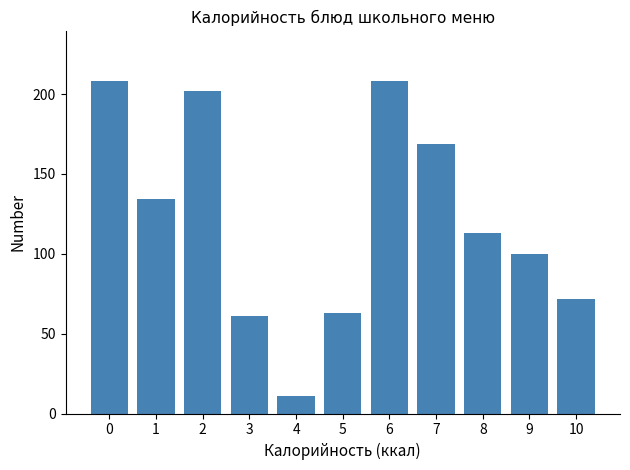

Reading left to right, extract all data points from this chart.

208	134	202	61	11	63	208	169	113	100	72